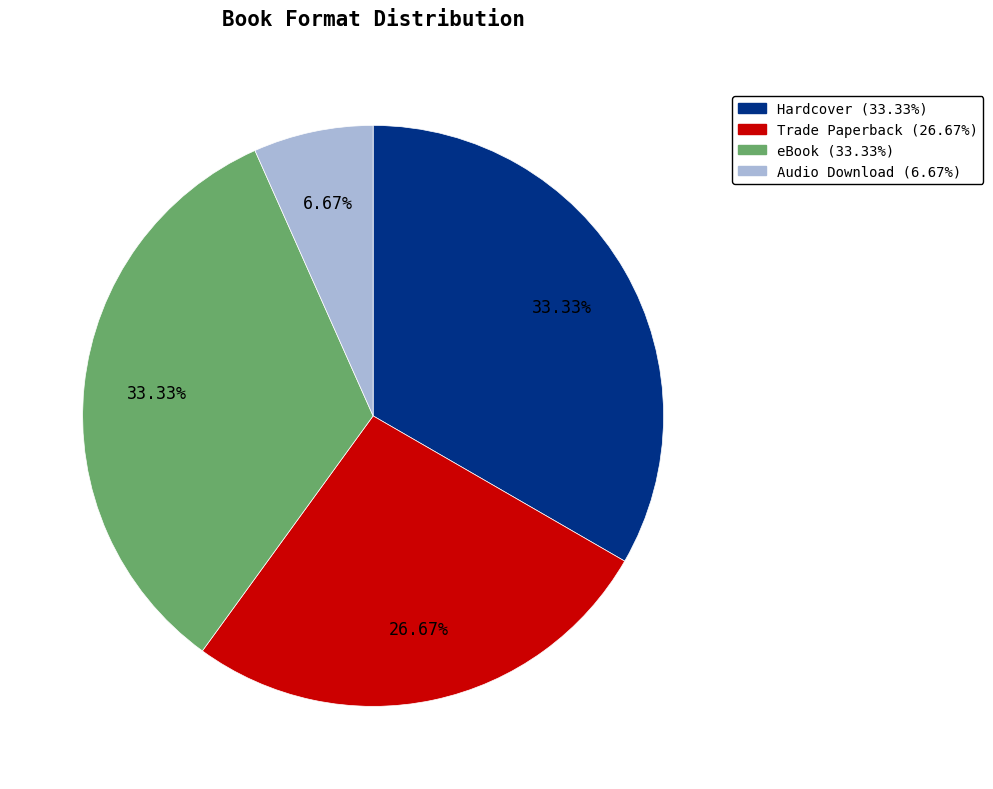

Which has a higher value, eBook or Audio Download?

eBook